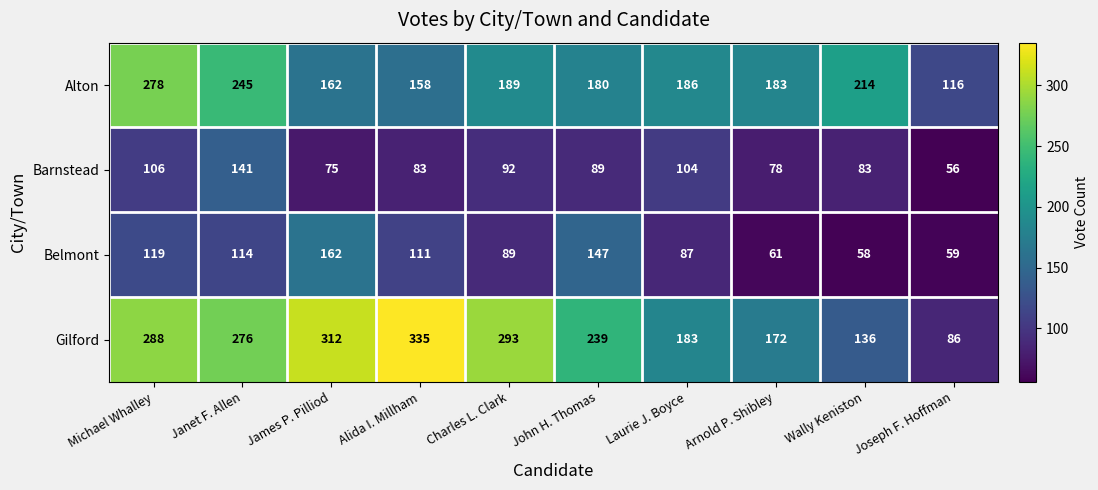

True or false: Alton has a value of 487 at Michael Whalley.

False